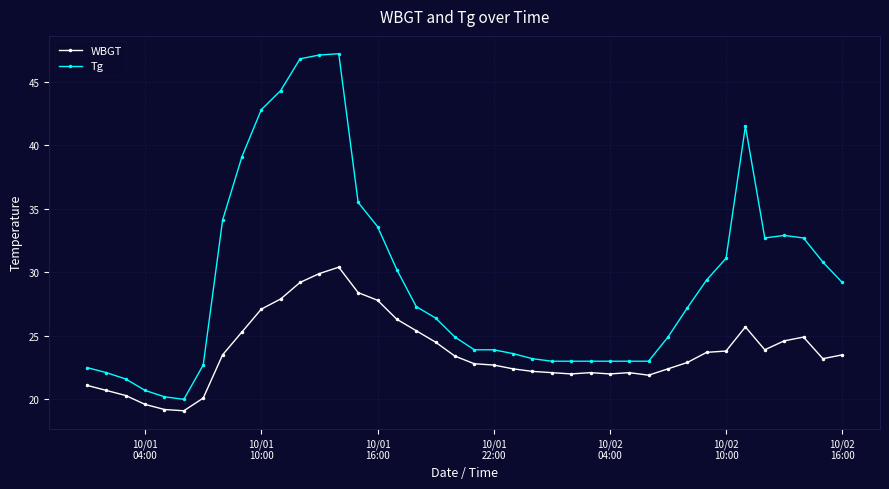

True or false: WBGT has more than 0 points higher than both neighbors.

True